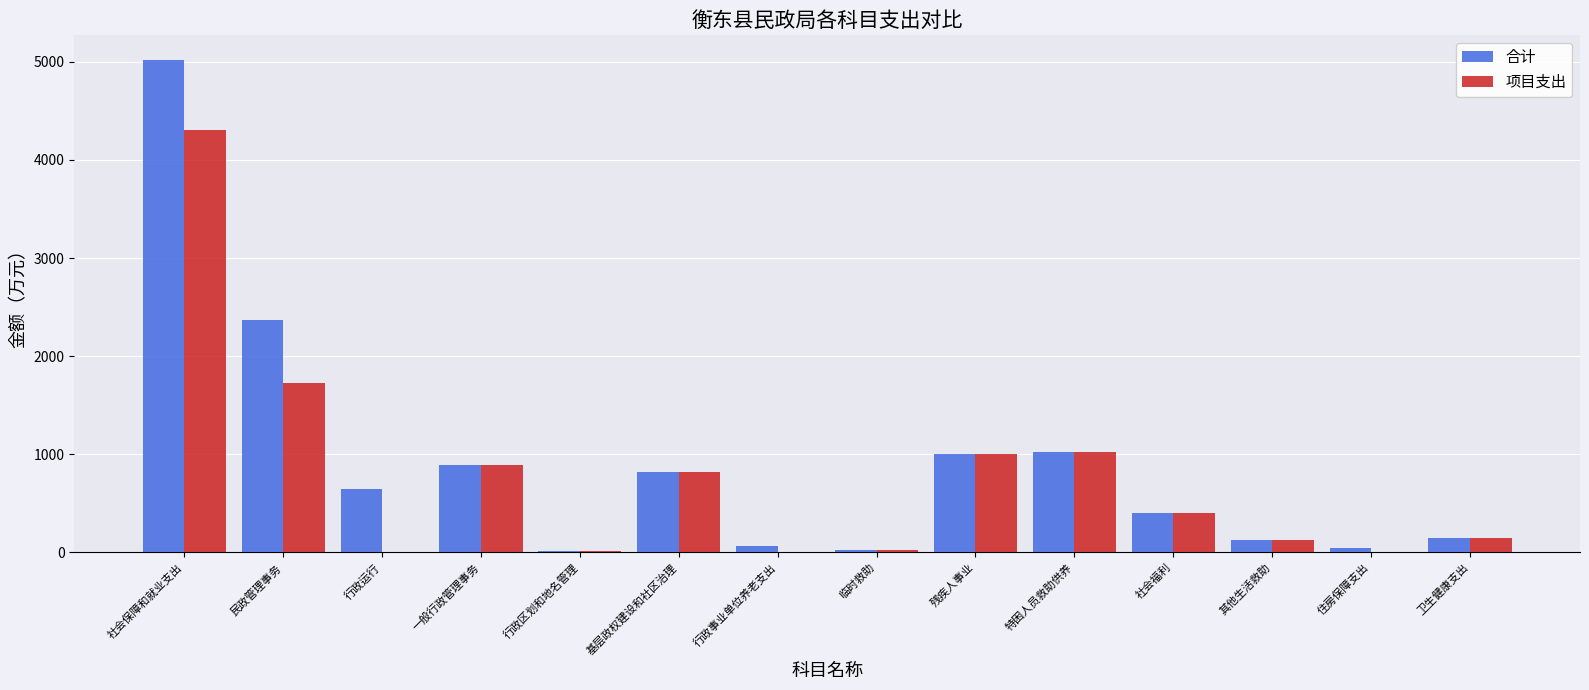

How many distinct data groups are displayed?

2